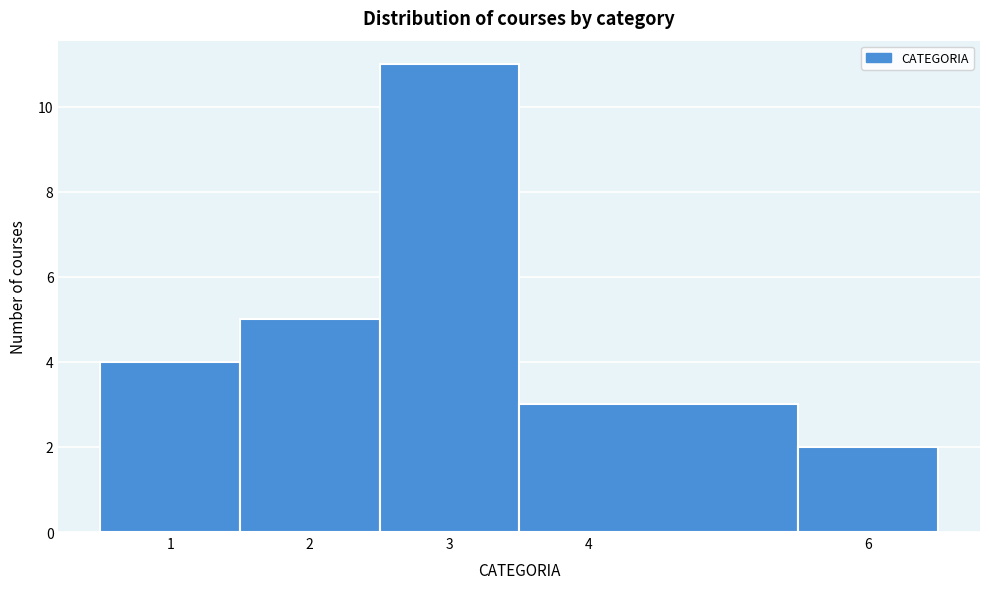

What is the height of the bar covering 5.5 to 6.5 on the x-axis? The values are not printed on the chart, so give them approximately, as read against the axis.

2